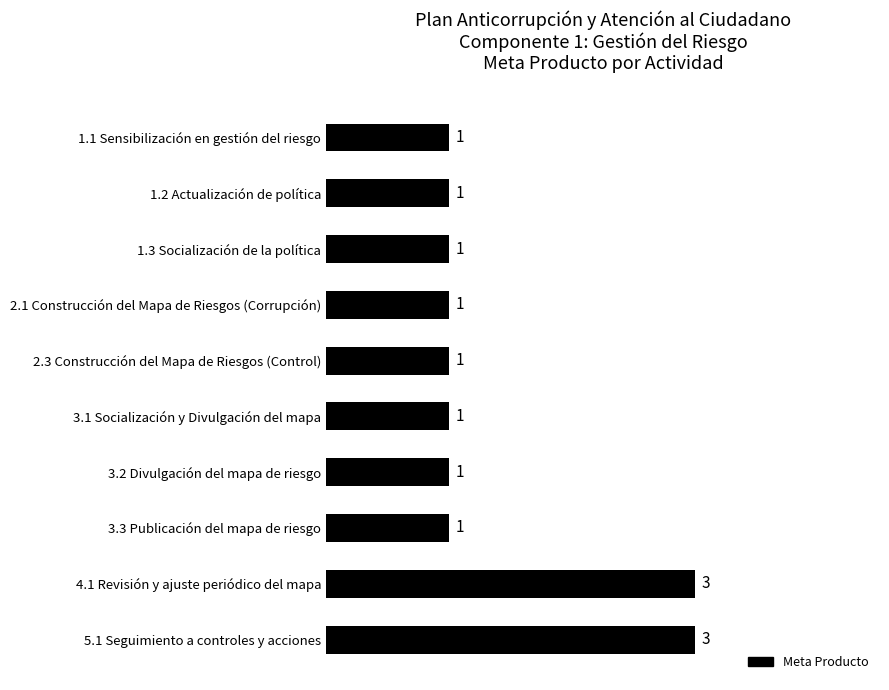

What is the value of the 7th bar from the top?

1